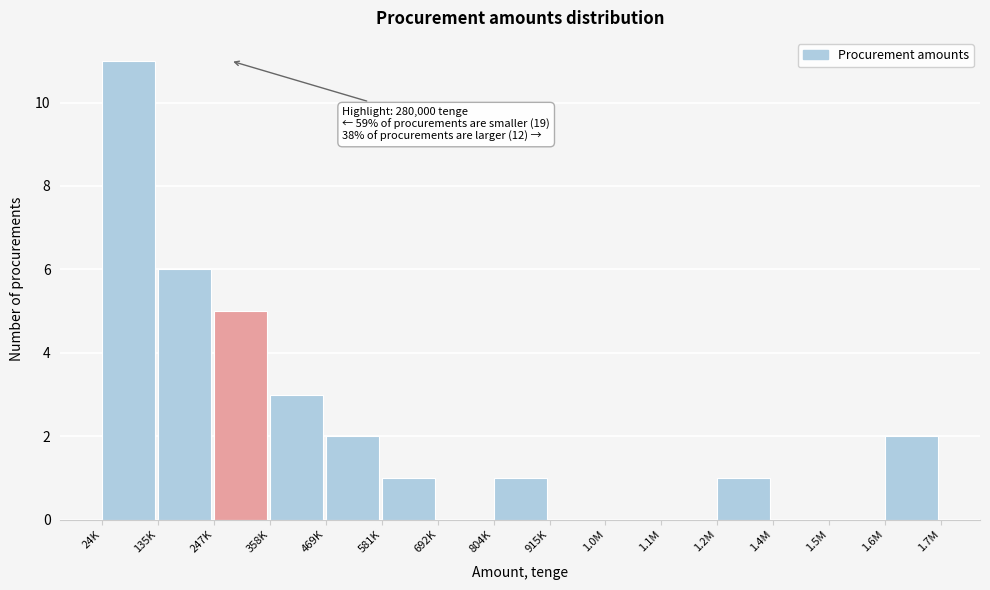

Reading right to left, list all the values displayed in this chart.

1.6M=2	1.5M=0	1.4M=0	1.2M=1	1.1M=0	1.0M=0	915K=0	804K=1	692K=0	581K=1	469K=2	358K=3	247K=5	135K=6	24K=11